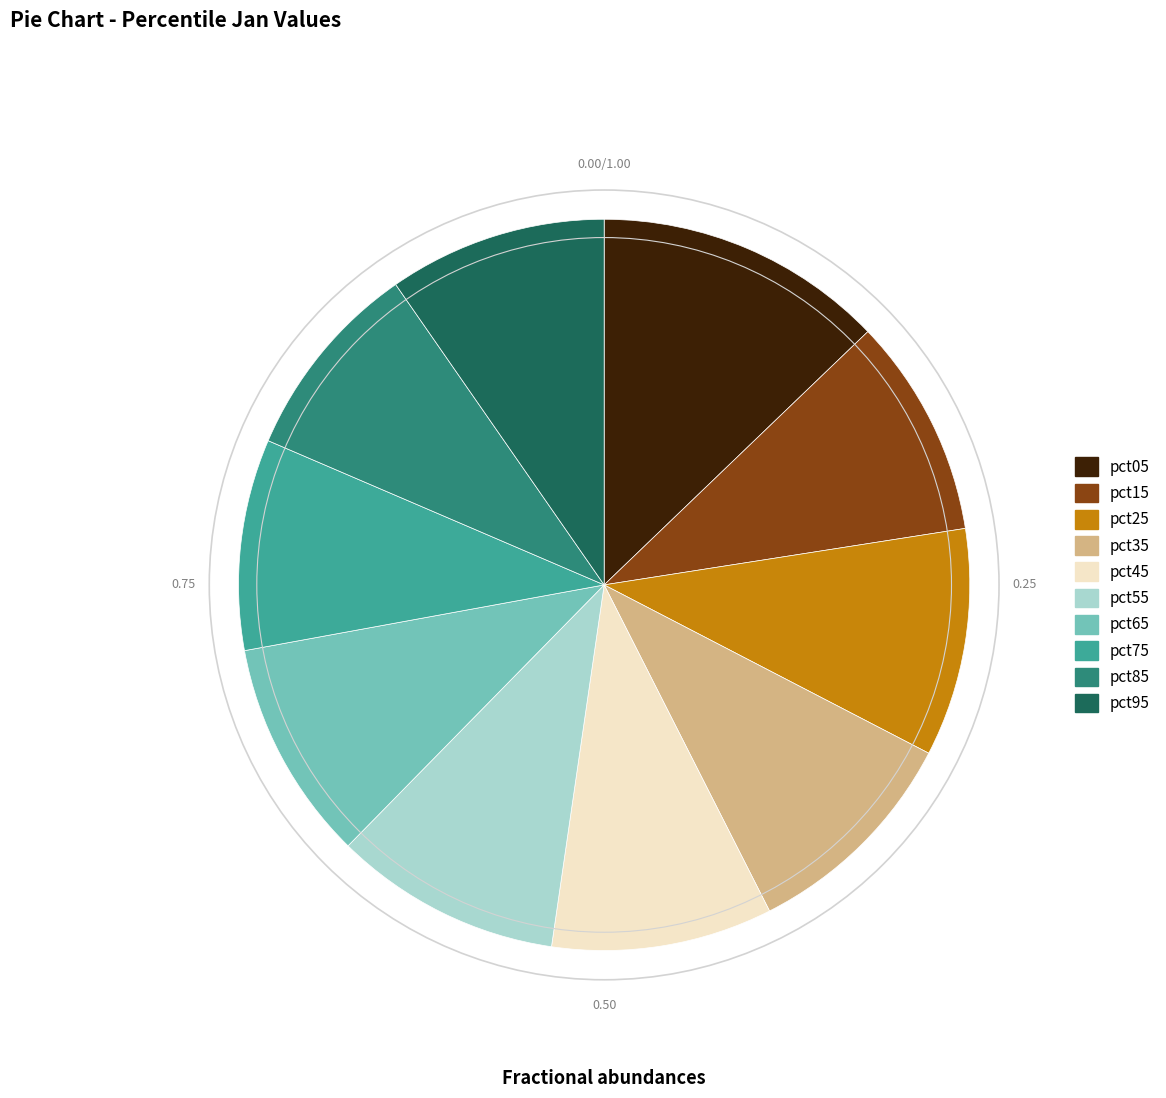

Is pct55 the majority of the pie?

No